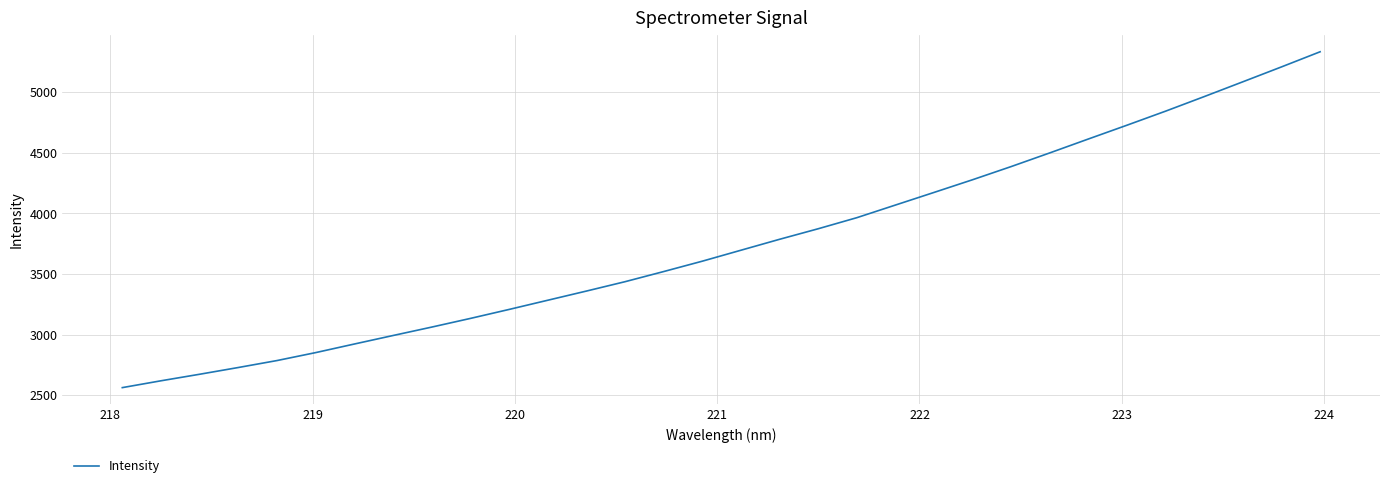

What is the minimum value shown in the chart?

2562.6